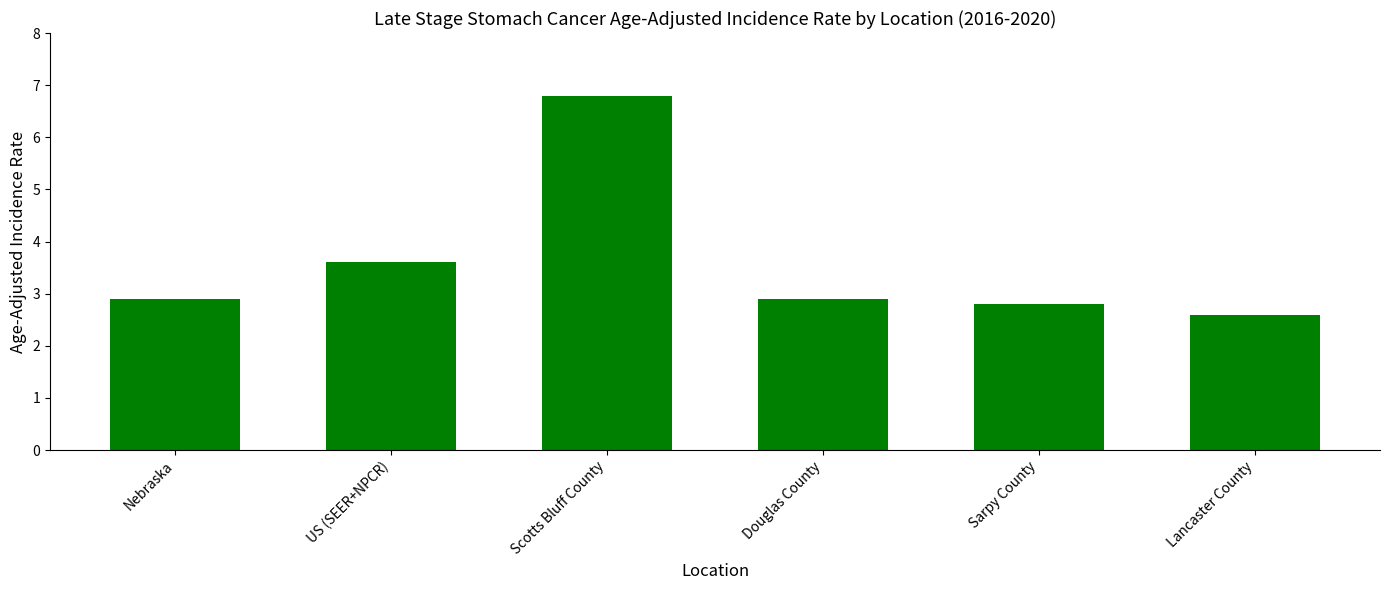

Reading right to left, list all the values displayed in this chart.

Lancaster County=2.6	Sarpy County=2.8	Douglas County=2.9	Scotts Bluff County=6.8	US (SEER+NPCR)=3.6	Nebraska=2.9